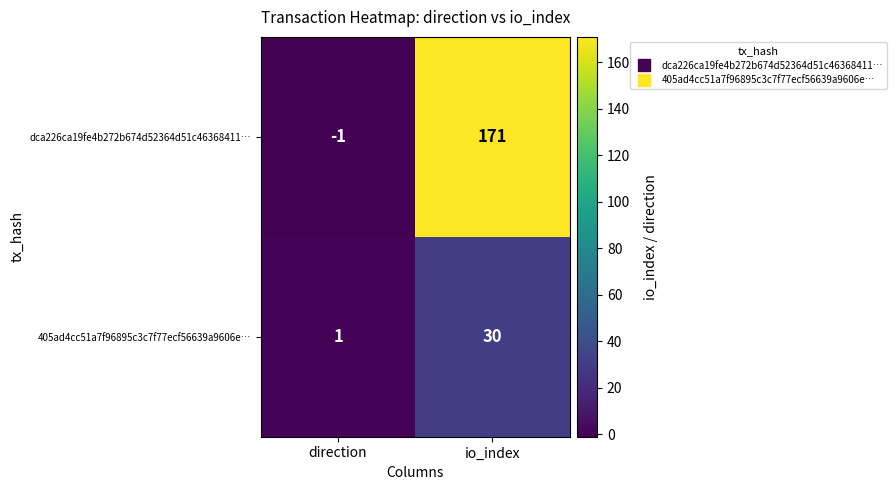

What is the difference between the 405ad4cc51a7f96895c3c7f77ecf56639a9606e… values at io_index and direction?

29